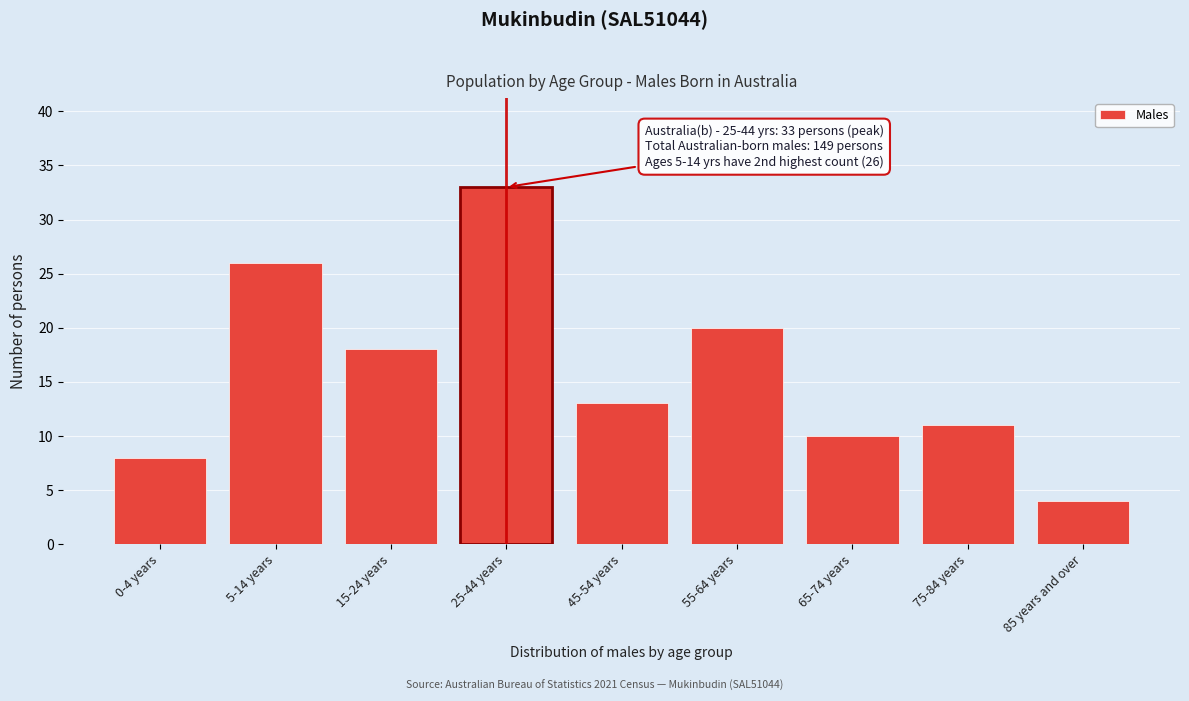

Reading right to left, transcribe all the data shown in this chart.

4	11	10	20	13	33	18	26	8